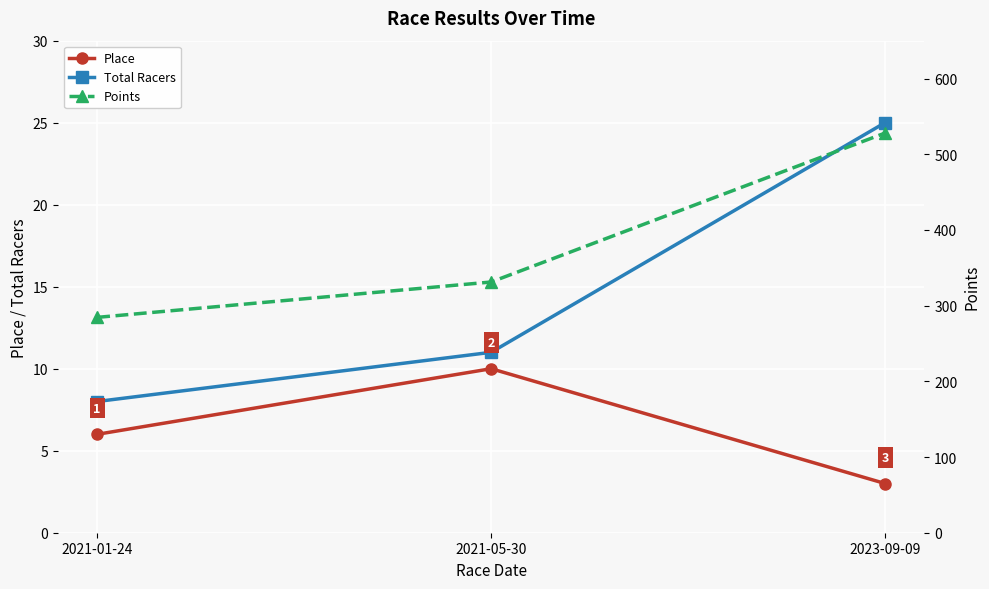

What is the highest value of the Points series?

528.0